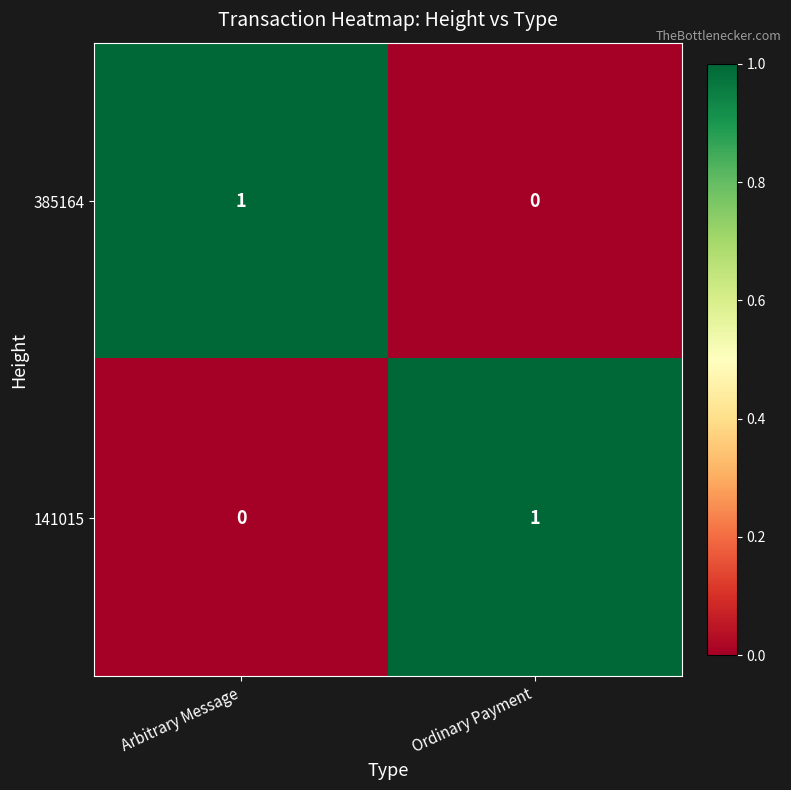

At which label is 385164 closest to 0?

Ordinary Payment